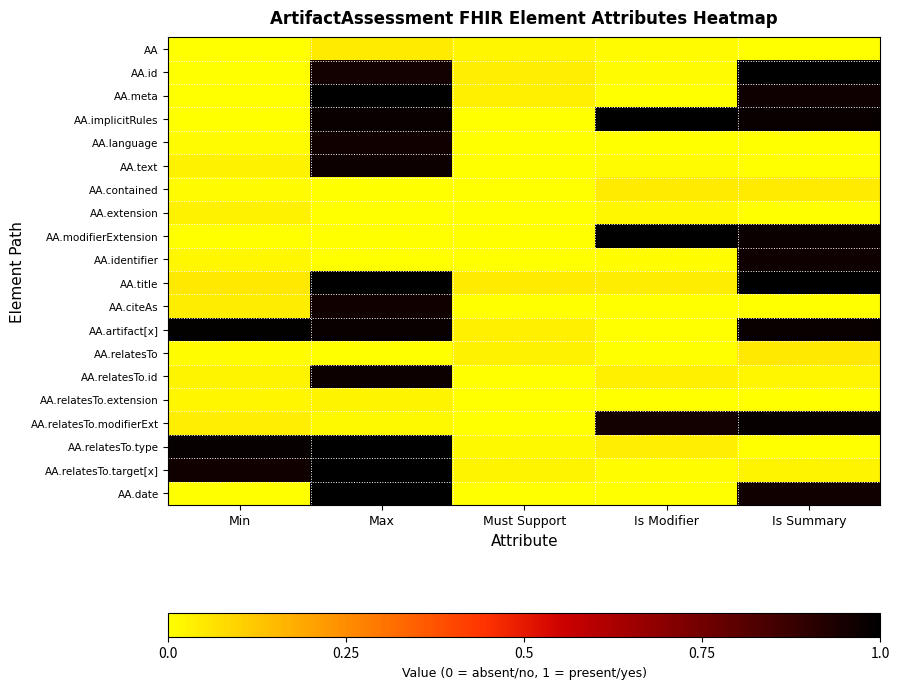

Reading left to right, what are all the values shown in this chart?

AA: Min=0.0	Max=0.0	Must Support=0.0	Is Modifier=0.0	Is Summary=0.0
AA.id: Min=0.0	Max=1.0	Must Support=0.0	Is Modifier=0.0	Is Summary=1.0
AA.meta: Min=0.0	Max=1.0	Must Support=0.0	Is Modifier=0.0	Is Summary=1.0
AA.implicitRules: Min=0.0	Max=1.0	Must Support=0.0	Is Modifier=1.0	Is Summary=1.0
AA.language: Min=0.0	Max=1.0	Must Support=0.0	Is Modifier=0.0	Is Summary=0.0
AA.text: Min=0.0	Max=1.0	Must Support=0.0	Is Modifier=0.0	Is Summary=0.0
AA.contained: Min=0.0	Max=0.0	Must Support=0.0	Is Modifier=0.0	Is Summary=0.0
AA.extension: Min=0.0	Max=0.0	Must Support=0.0	Is Modifier=0.0	Is Summary=0.0
AA.modifierExtension: Min=0.0	Max=0.0	Must Support=0.0	Is Modifier=1.0	Is Summary=1.0
AA.identifier: Min=0.0	Max=0.0	Must Support=0.0	Is Modifier=0.0	Is Summary=1.0
AA.title: Min=0.0	Max=1.0	Must Support=0.0	Is Modifier=0.0	Is Summary=1.0
AA.citeAs: Min=0.0	Max=1.0	Must Support=0.0	Is Modifier=0.0	Is Summary=0.0
AA.artifact[x]: Min=1.0	Max=1.0	Must Support=0.0	Is Modifier=0.0	Is Summary=1.0
AA.relatesTo: Min=0.0	Max=0.0	Must Support=0.0	Is Modifier=0.0	Is Summary=0.0
AA.relatesTo.id: Min=0.0	Max=1.0	Must Support=0.0	Is Modifier=0.0	Is Summary=0.0
AA.relatesTo.extension: Min=0.0	Max=0.0	Must Support=0.0	Is Modifier=0.0	Is Summary=0.0
AA.relatesTo.modifierExt: Min=0.0	Max=0.0	Must Support=0.0	Is Modifier=1.0	Is Summary=1.0
AA.relatesTo.type: Min=1.0	Max=1.0	Must Support=0.0	Is Modifier=0.0	Is Summary=0.0
AA.relatesTo.target[x]: Min=1.0	Max=1.0	Must Support=0.0	Is Modifier=0.0	Is Summary=0.0
AA.date: Min=0.0	Max=1.0	Must Support=0.0	Is Modifier=0.0	Is Summary=1.0